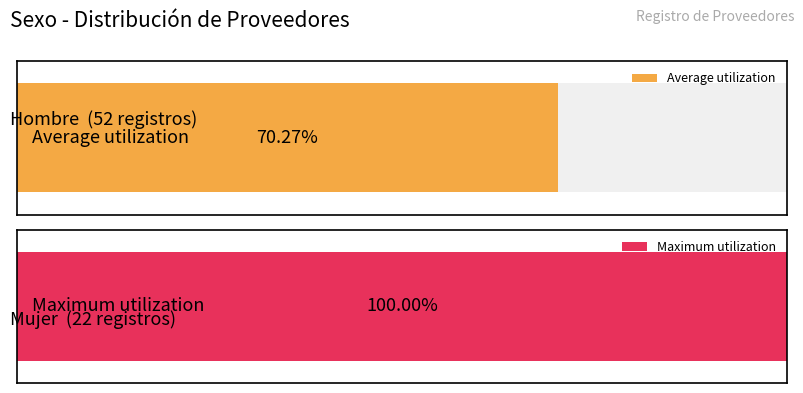

What is the label of the 2nd bar from the left?

Mujer